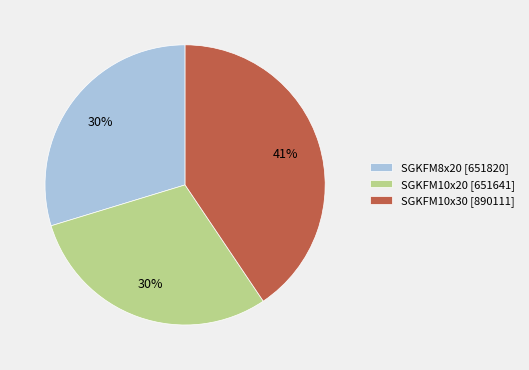

Is there a majority slice in this chart?

No